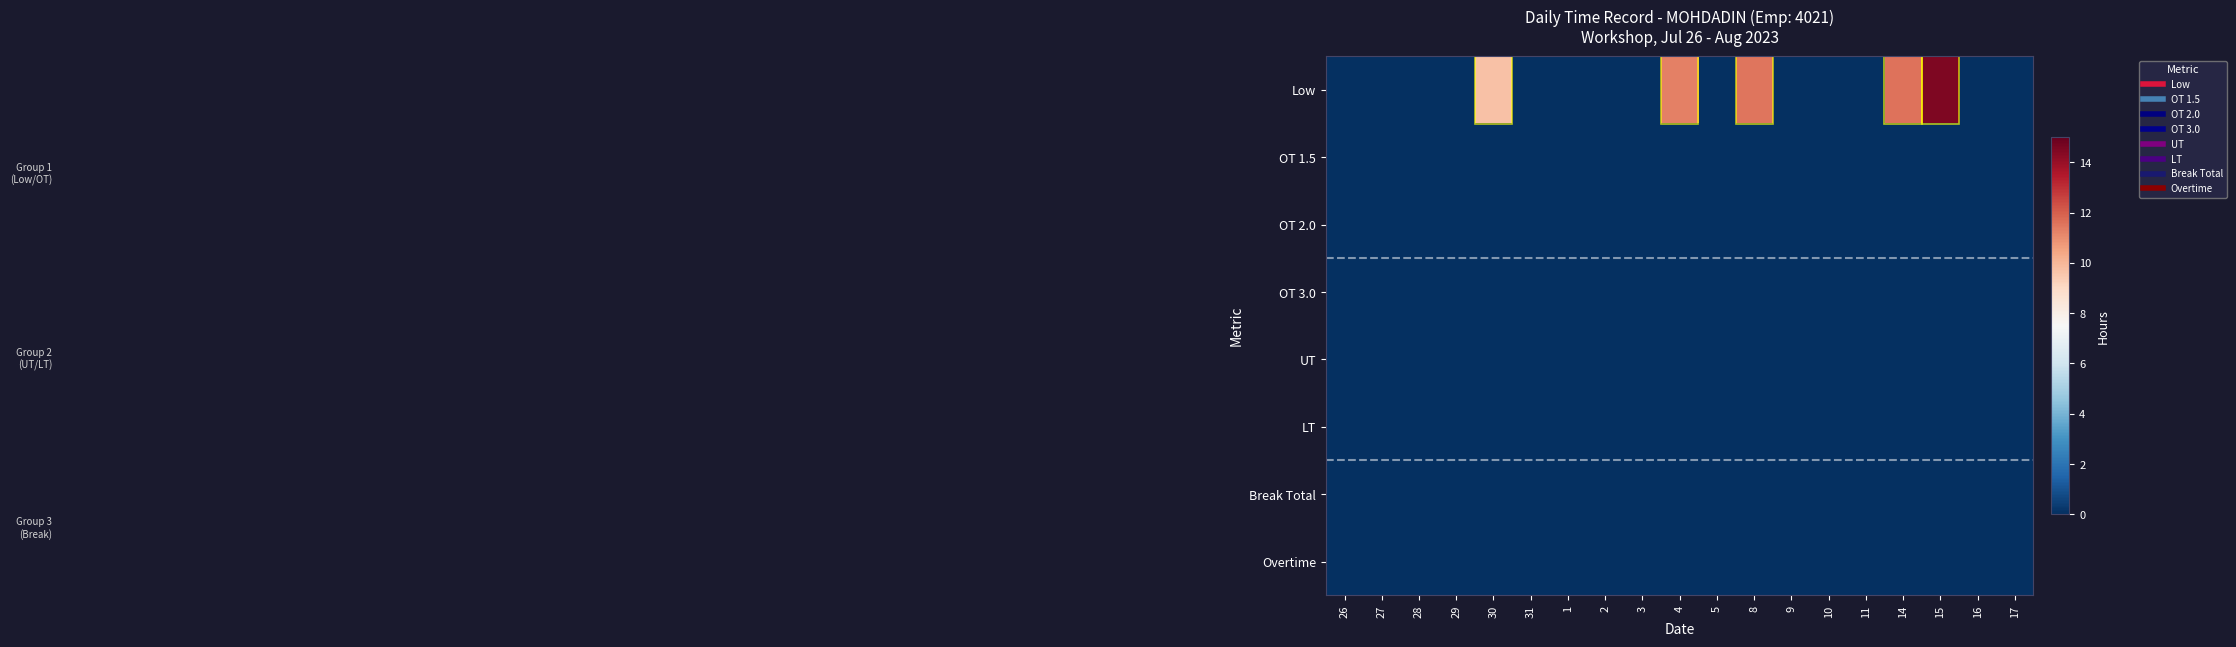

Reading left to right, transcribe all the data shown in this chart.

Low: 26=0.0	27=0.0	28=0.0	29=0.0	30=9.7	31=0.0	1=0.0	2=0.0	3=0.0	4=11.2	5=0.0	8=11.5	9=0.0	10=0.0	11=0.0	14=11.6	15=14.5	16=0.0	17=0.0
OT 1.5: 26=0.0	27=0.0	28=0.0	29=0.0	30=0.0	31=0.0	1=0.0	2=0.0	3=0.0	4=0.0	5=0.0	8=0.0	9=0.0	10=0.0	11=0.0	14=0.0	15=0.0	16=0.0	17=0.0
OT 2.0: 26=0.0	27=0.0	28=0.0	29=0.0	30=0.0	31=0.0	1=0.0	2=0.0	3=0.0	4=0.0	5=0.0	8=0.0	9=0.0	10=0.0	11=0.0	14=0.0	15=0.0	16=0.0	17=0.0
OT 3.0: 26=0.0	27=0.0	28=0.0	29=0.0	30=0.0	31=0.0	1=0.0	2=0.0	3=0.0	4=0.0	5=0.0	8=0.0	9=0.0	10=0.0	11=0.0	14=0.0	15=0.0	16=0.0	17=0.0
UT: 26=0.0	27=0.0	28=0.0	29=0.0	30=0.0	31=0.0	1=0.0	2=0.0	3=0.0	4=0.0	5=0.0	8=0.0	9=0.0	10=0.0	11=0.0	14=0.0	15=0.0	16=0.0	17=0.0
LT: 26=0.0	27=0.0	28=0.0	29=0.0	30=0.0	31=0.0	1=0.0	2=0.0	3=0.0	4=0.0	5=0.0	8=0.0	9=0.0	10=0.0	11=0.0	14=0.0	15=0.0	16=0.0	17=0.0
Break Total: 26=0.0	27=0.0	28=0.0	29=0.0	30=0.0	31=0.0	1=0.0	2=0.0	3=0.0	4=0.0	5=0.0	8=0.0	9=0.0	10=0.0	11=0.0	14=0.0	15=0.0	16=0.0	17=0.0
Overtime: 26=0.0	27=0.0	28=0.0	29=0.0	30=0.0	31=0.0	1=0.0	2=0.0	3=0.0	4=0.0	5=0.0	8=0.0	9=0.0	10=0.0	11=0.0	14=0.0	15=0.0	16=0.0	17=0.0